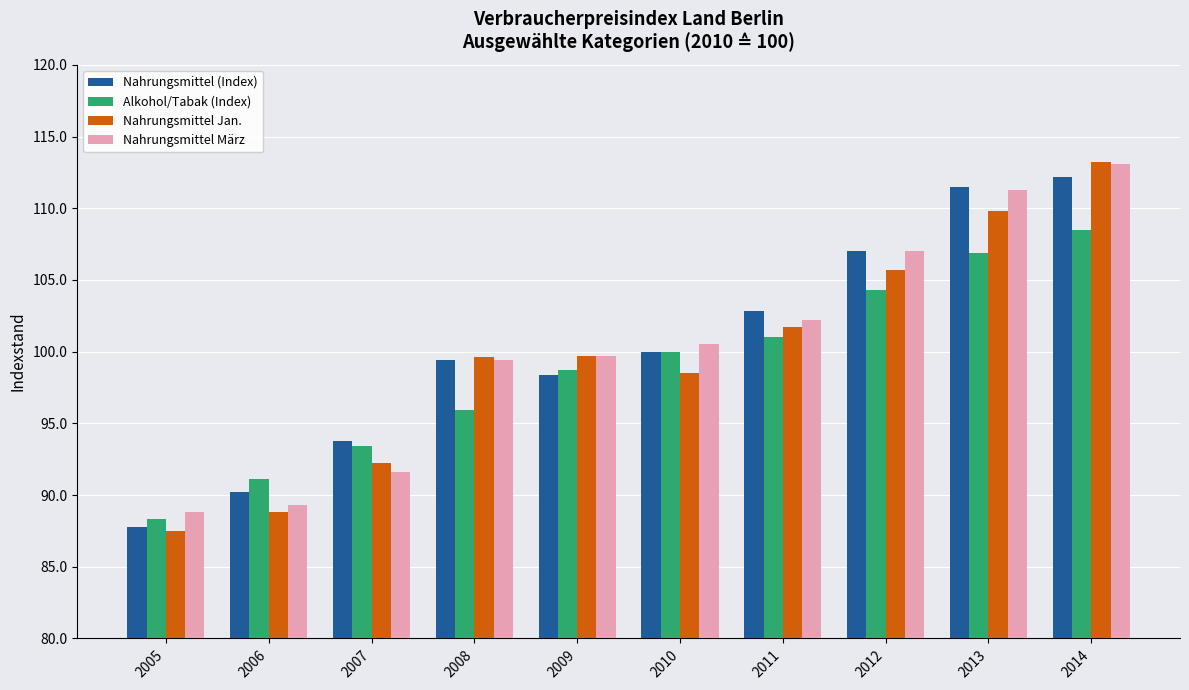

What is the smallest value displayed?

87.5